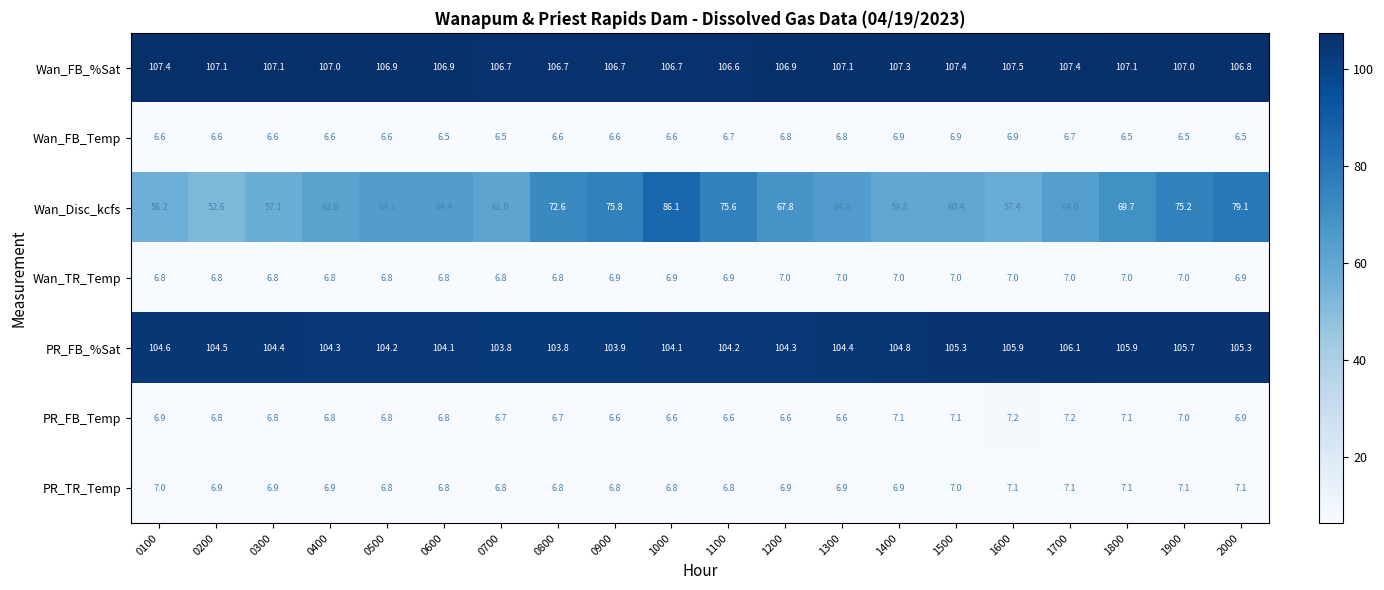

The Wan_FB_Temp series shows 10.3 at 1300. True or false?

False